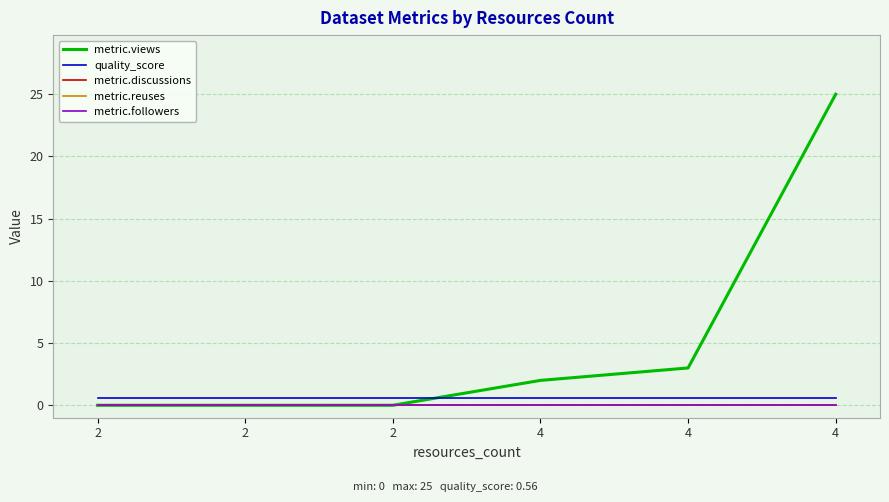

Which label corresponds to the largest value in the chart?

4